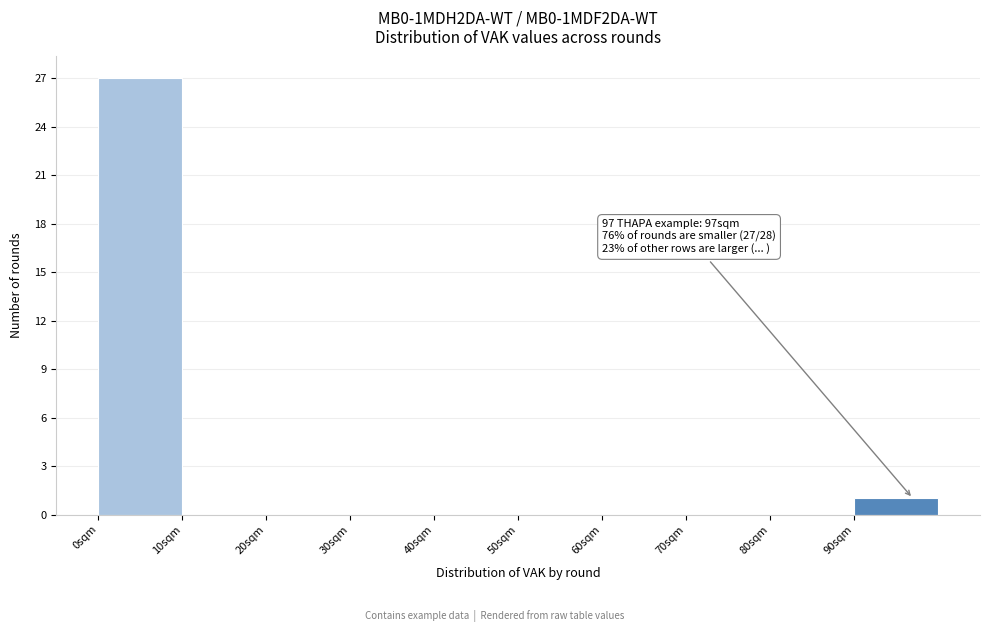

Over which range of the x-axis is the bar tallest?

0 to 10